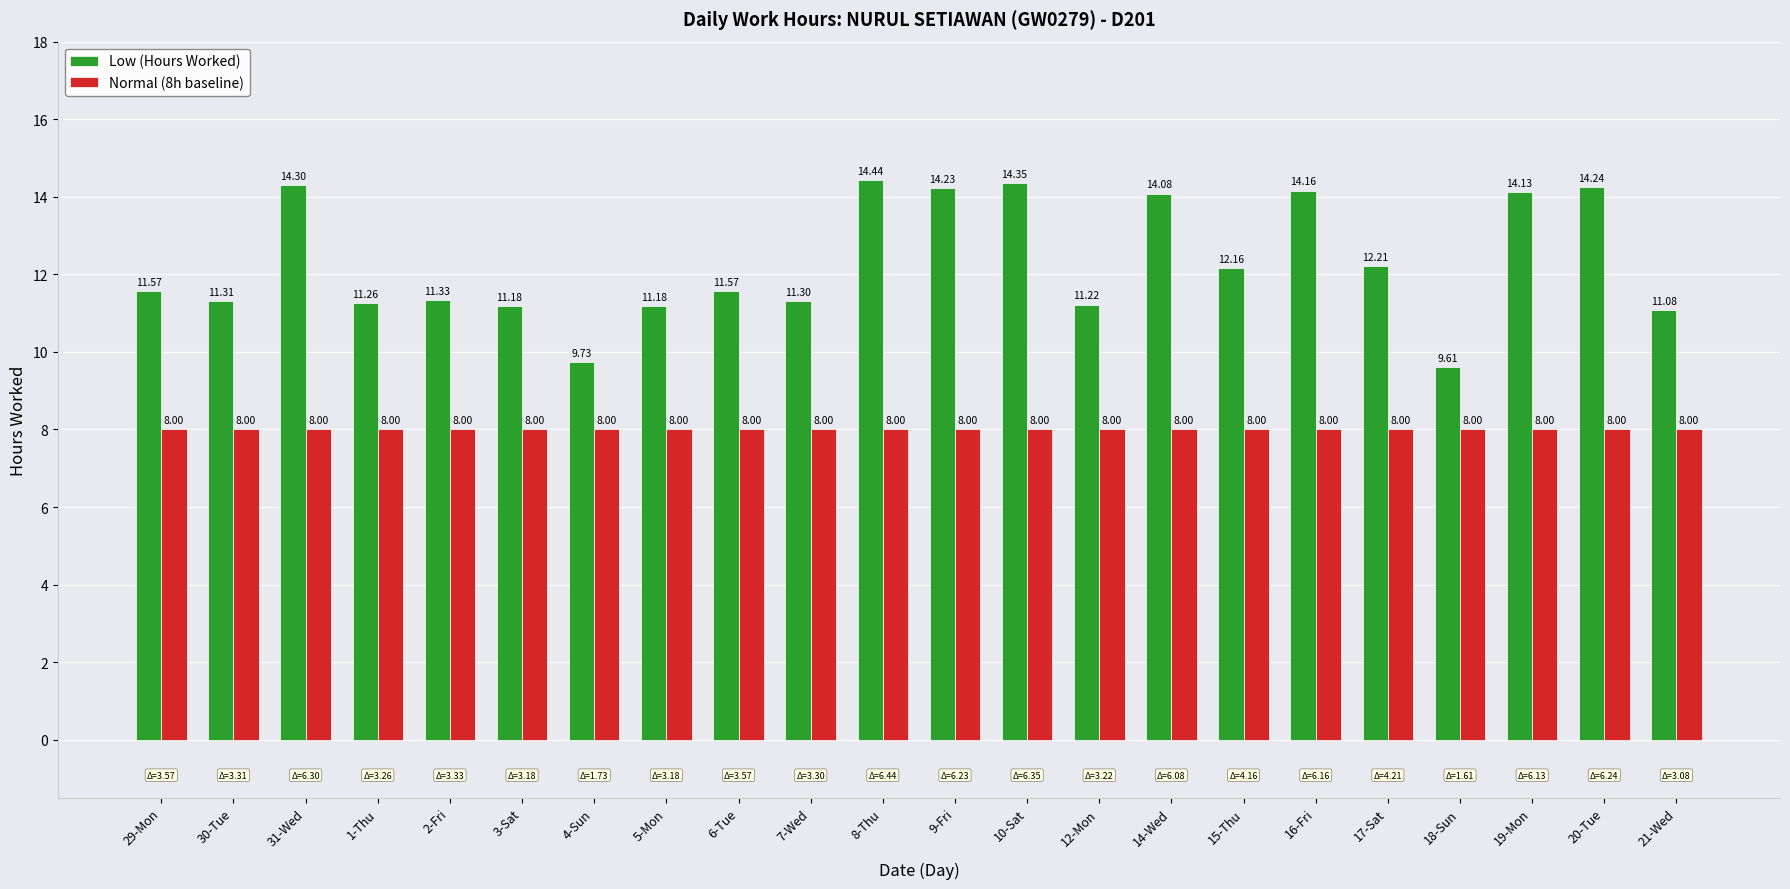

At which category does the chart reach its peak across all series?

8-Thu